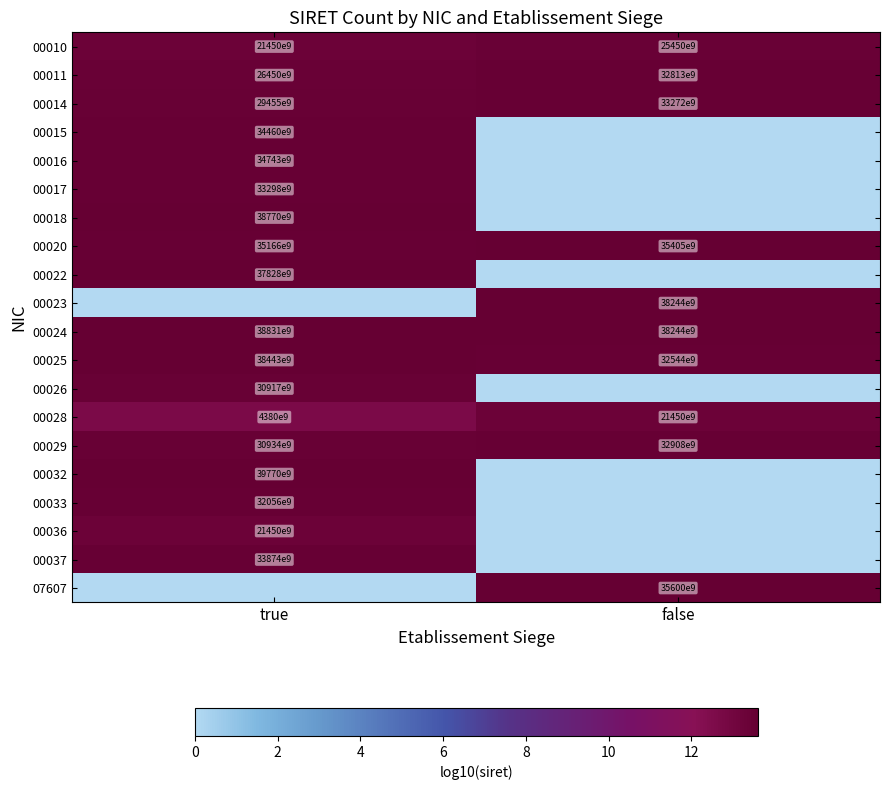

Which category has the lowest value in the 00024 series?

false